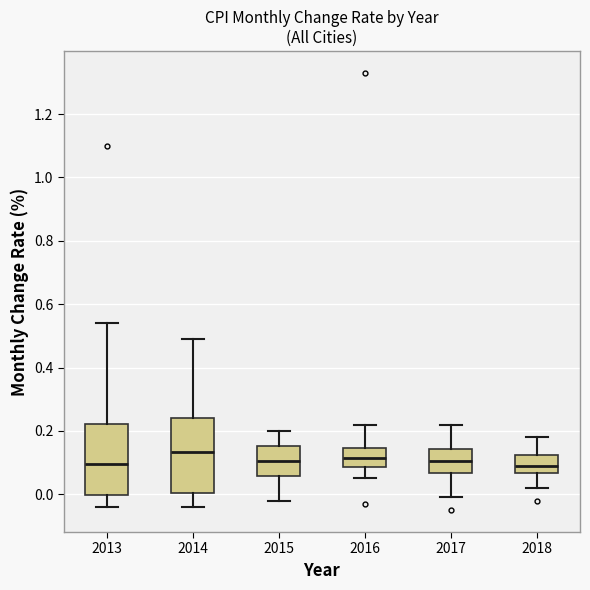

Where does the median line of the box at x = 2013 sit on the y-axis? The values are not printed on the chart, so give them approximately, as read against the axis.

0.10